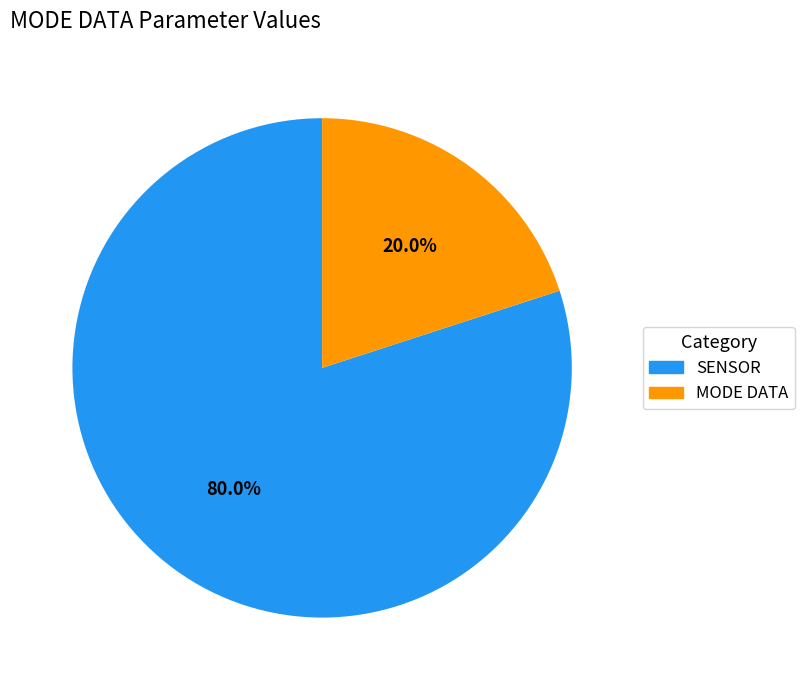

What is the total percentage of MODE DATA and SENSOR?

100.0%